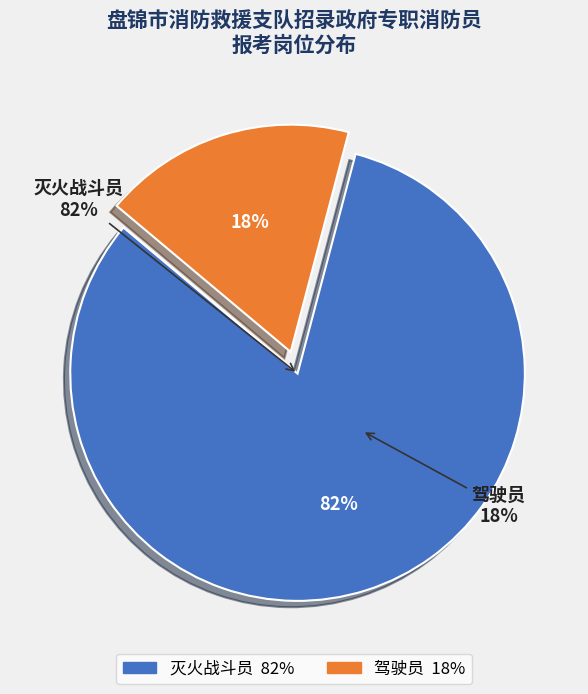

Is the sum of 驾驶员 and 灭火战斗员 greater than half?

Yes